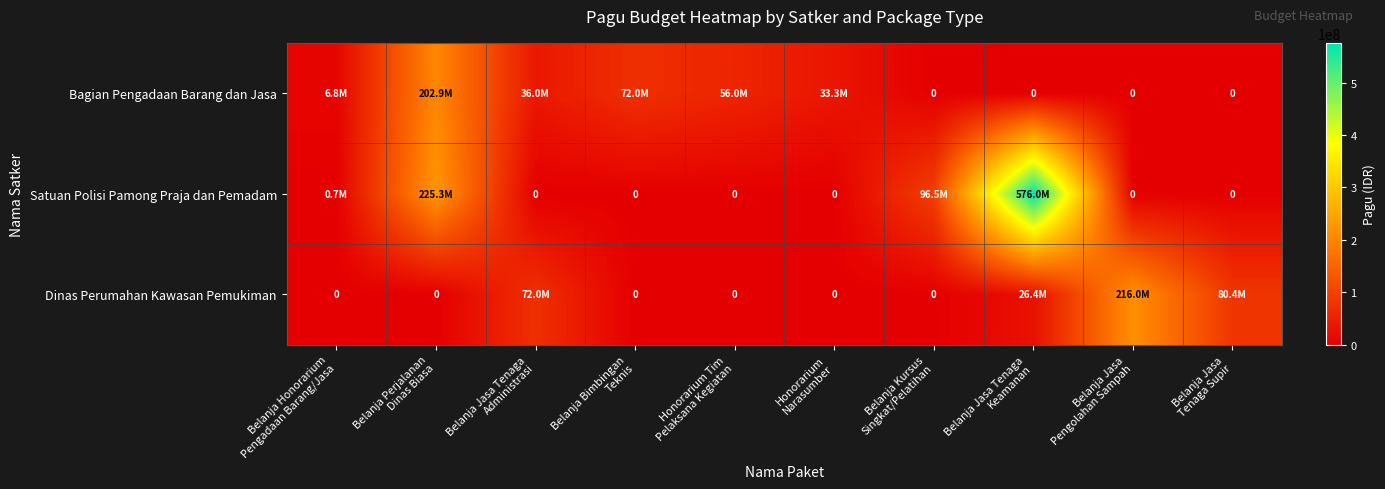

At which label is Dinas Perumahan Kawasan Pemukiman closest to 108000000?

Belanja Jasa Tenaga Supir